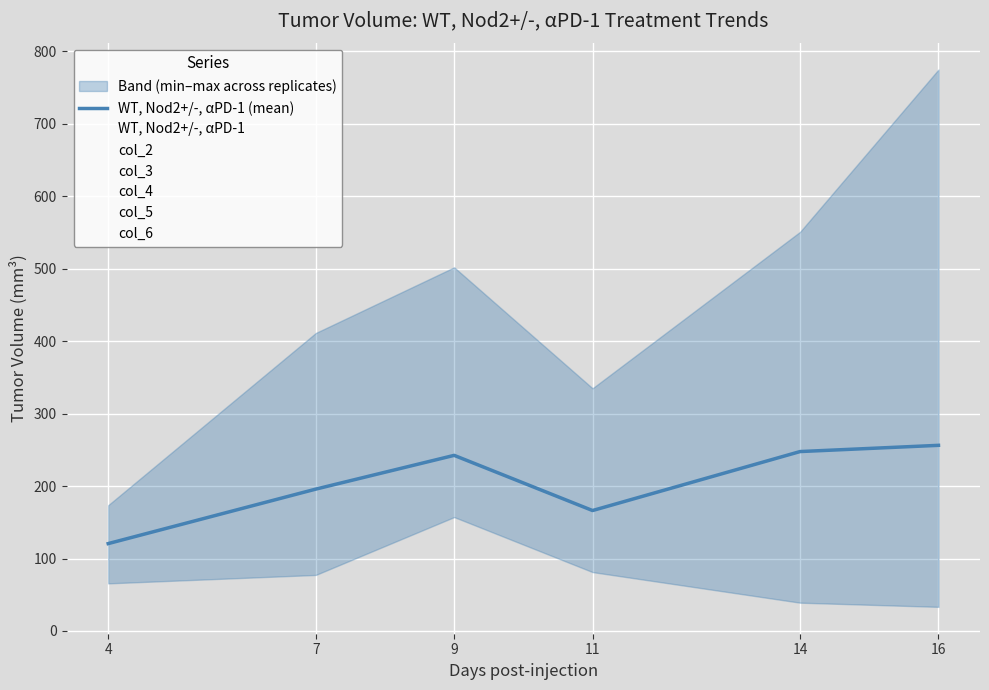

What is the minimum value for col_5?

173.7